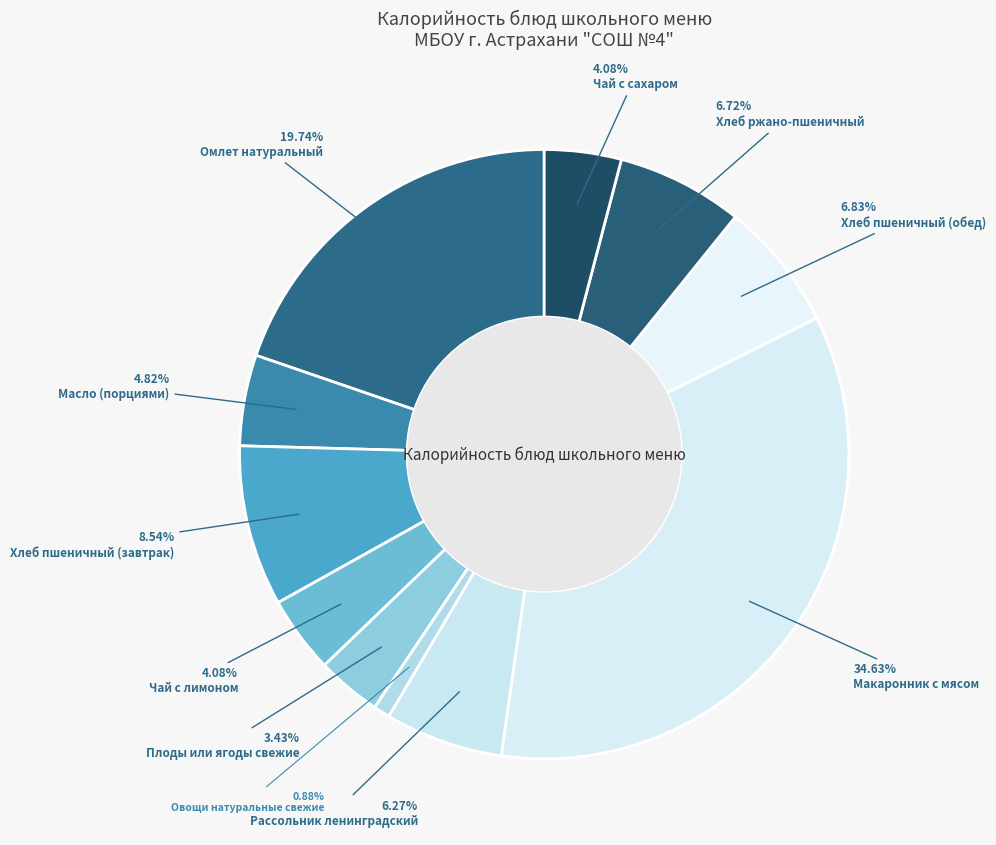

Between Чай с сахаром and Макаронник с мясом, which is larger?

Макаронник с мясом